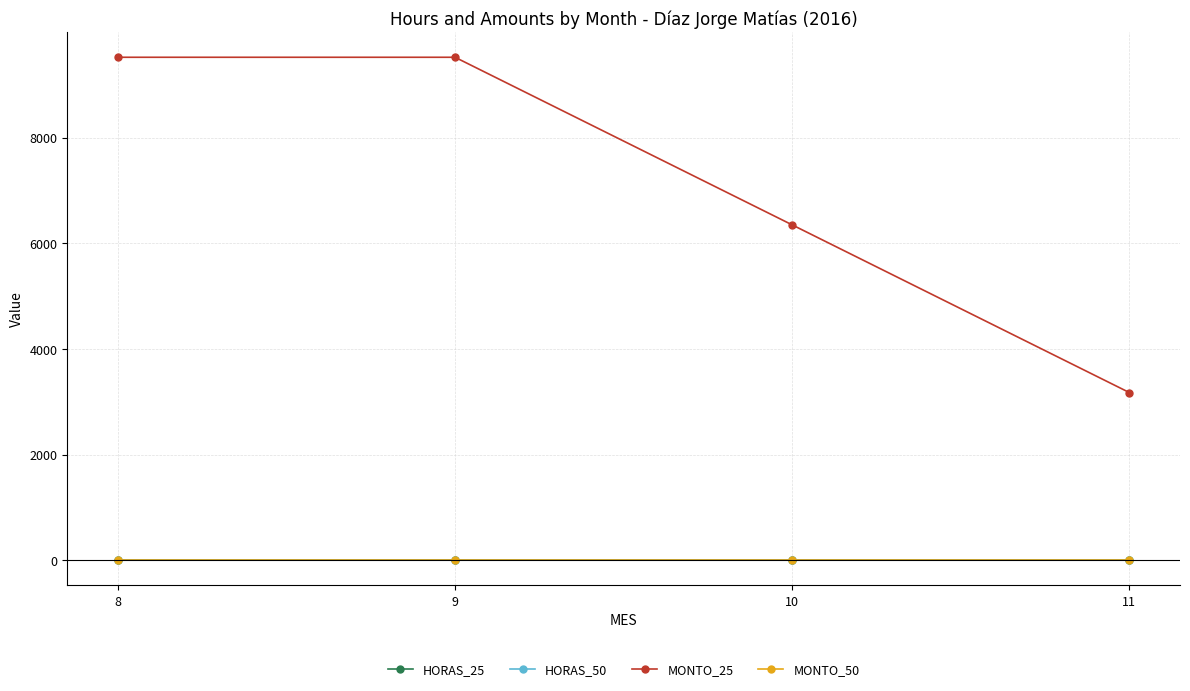

Which has a higher value, 8 or 11?

8